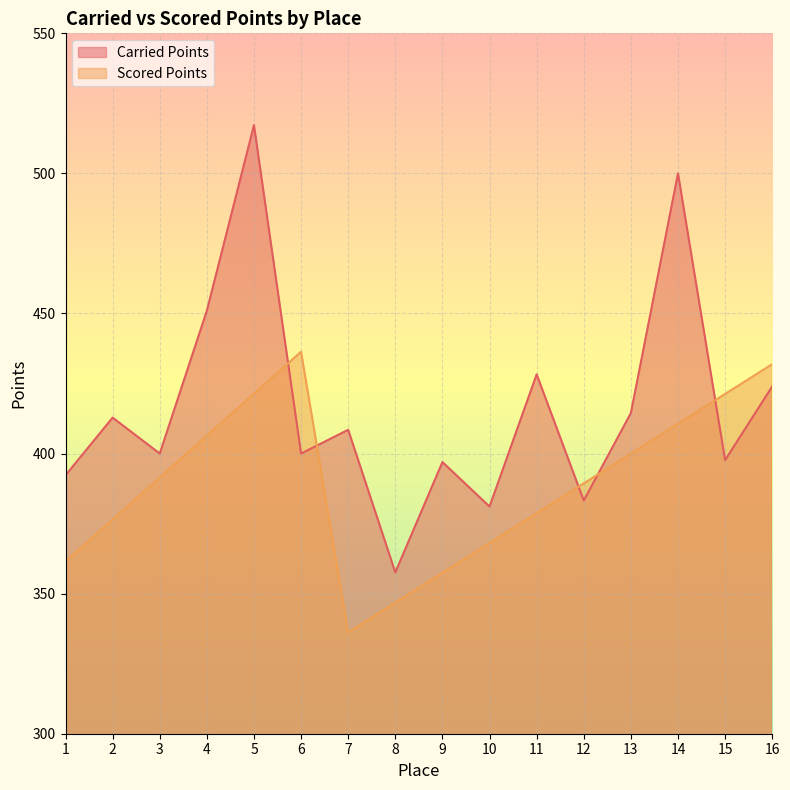

What is the value of the Carried Points point at the 4th from the left?

451.0